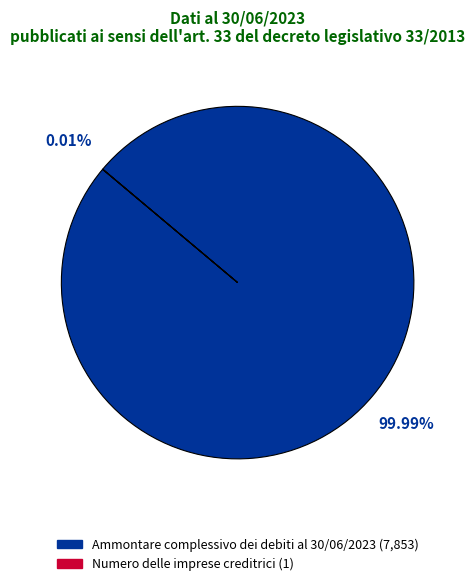

To the nearest percent, what is the average slice percentage?

50%